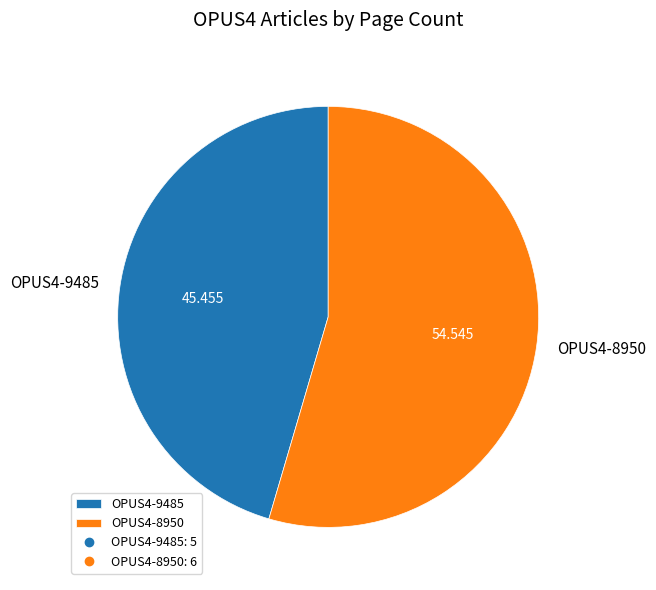

Combined, do OPUS4-8950 and OPUS4-9485 account for over 50%?

Yes